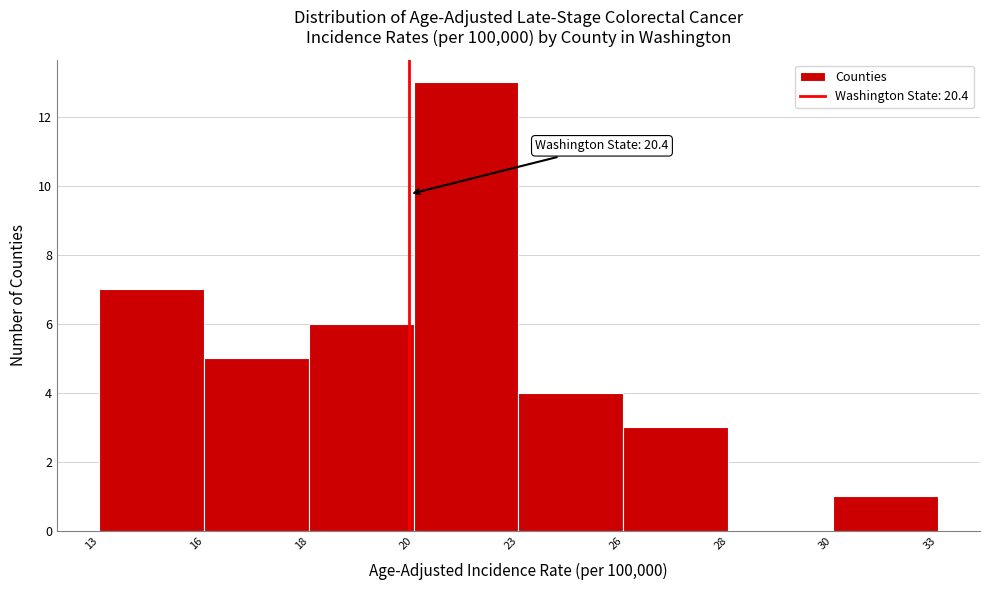

Reading left to right, extract all data points from this chart.

13=7	16=5	18=6	20=13	23=4	26=3	28=0	30=1